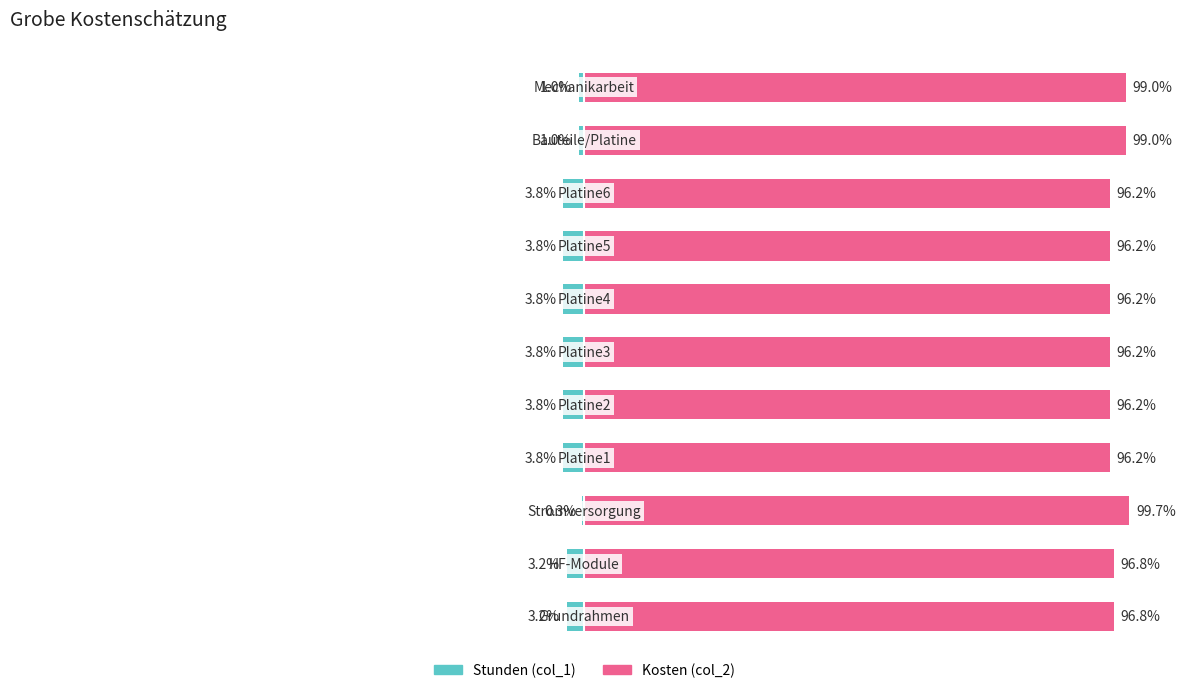

Reading right to left, what are all the values shown in this chart?

Stunden (col_1): -1.0	-1.0	-3.8	-3.8	-3.8	-3.8	-3.8	-3.8	-0.3	-3.2	-3.2
Kosten (col_2): 99.0	99.0	96.2	96.2	96.2	96.2	96.2	96.2	99.7	96.8	96.8